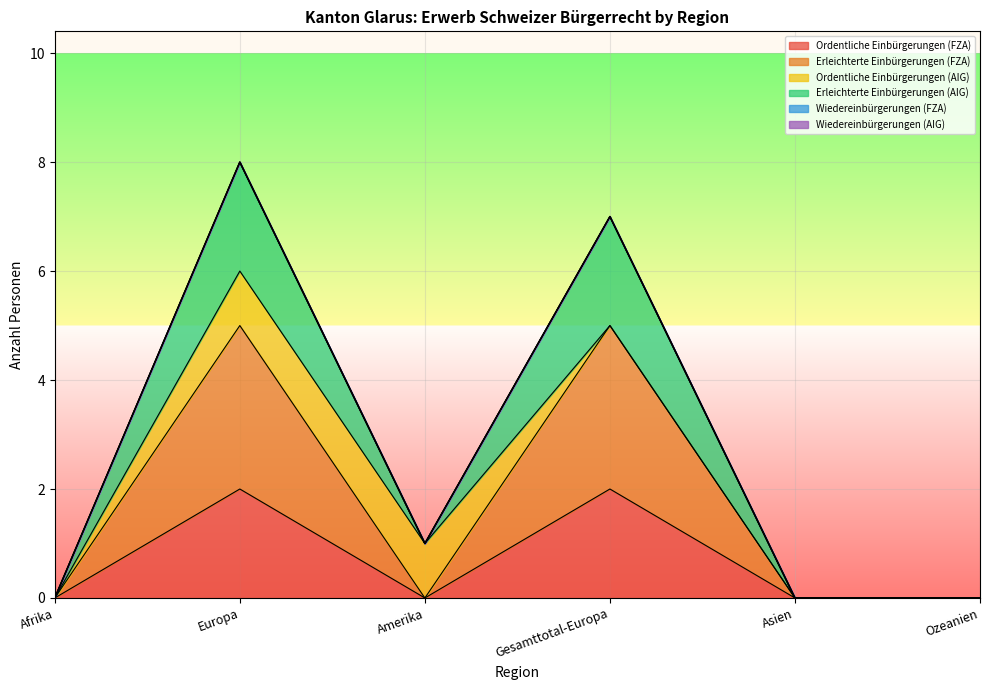

What is the label of the 2nd point from the right?

Asien